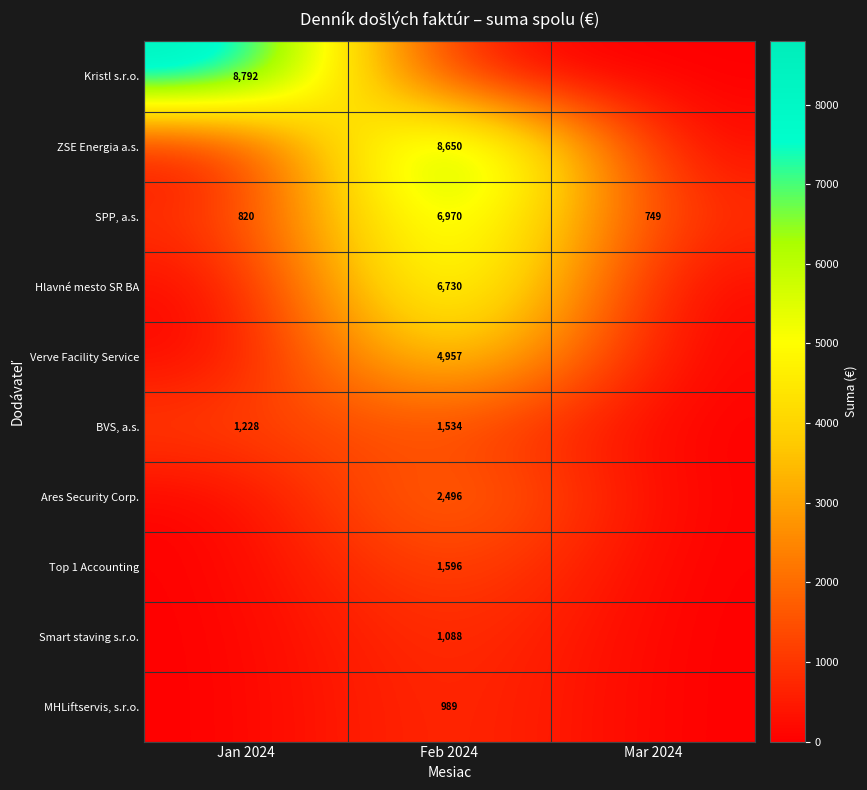

True or false: Kristl s.r.o. has a value of 13936 at Jan 2024.

False